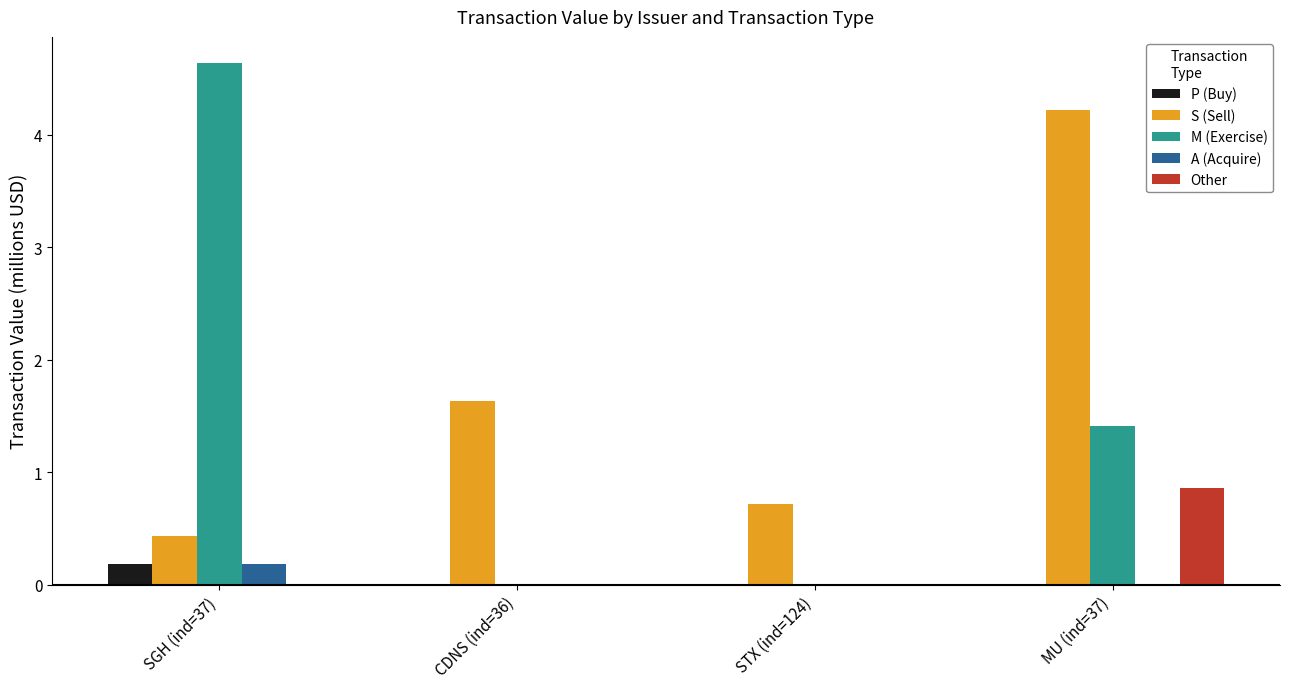

How many groups of bars are there?

4